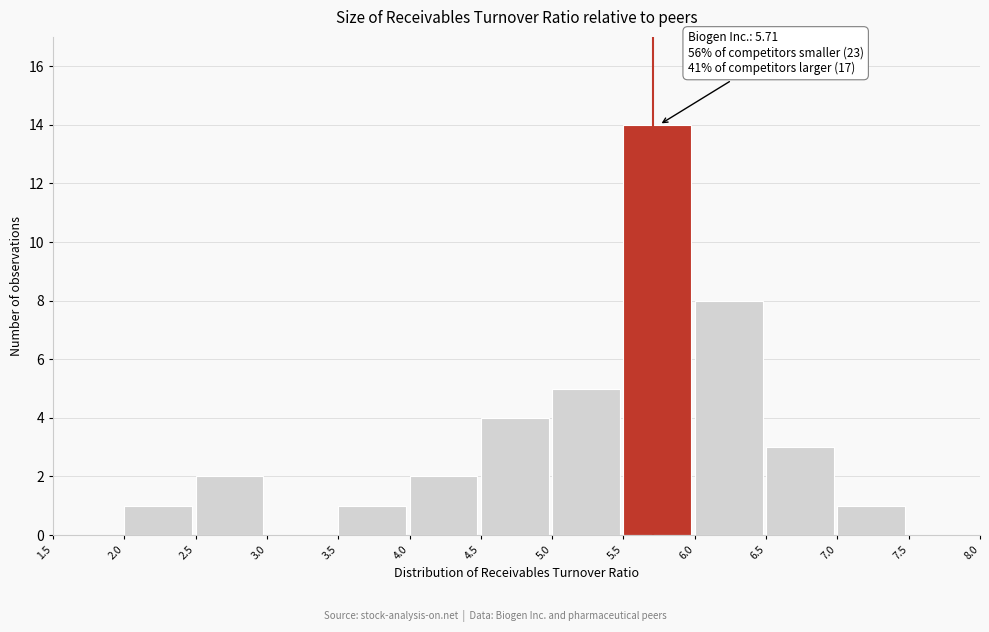

Over which range of the x-axis is the bar tallest?

5.5 to 6.0